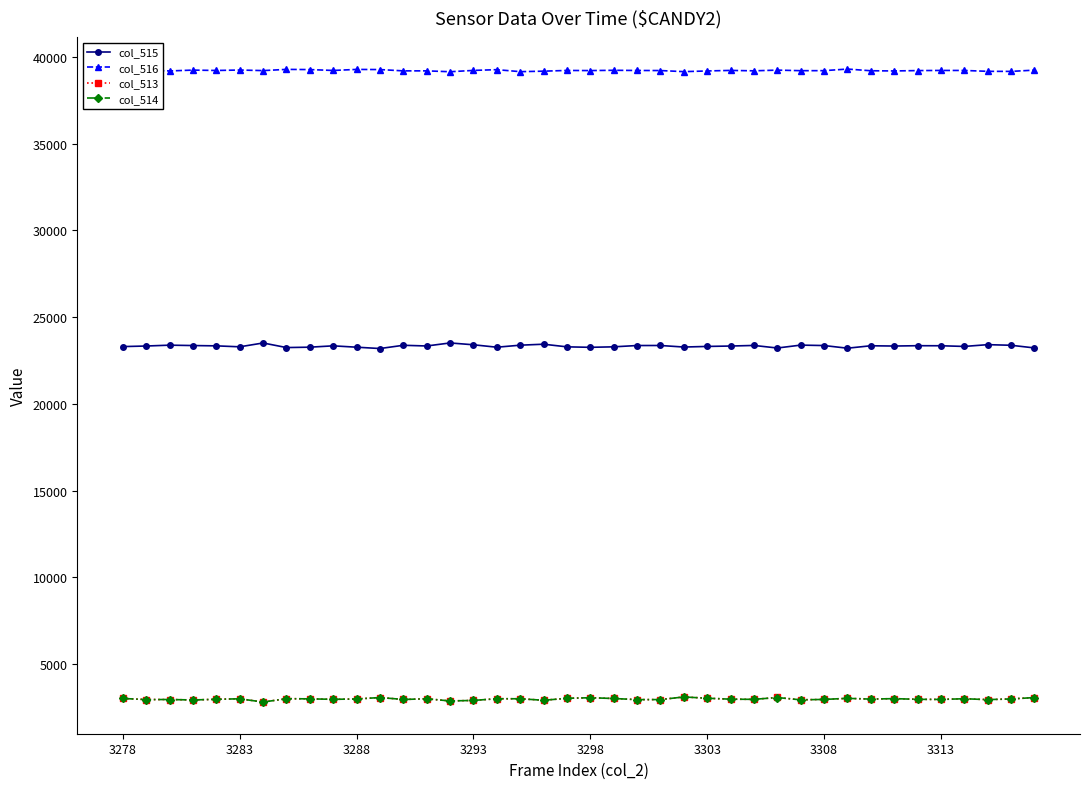

True or false: col_515 and col_513 intersect in this chart.

False